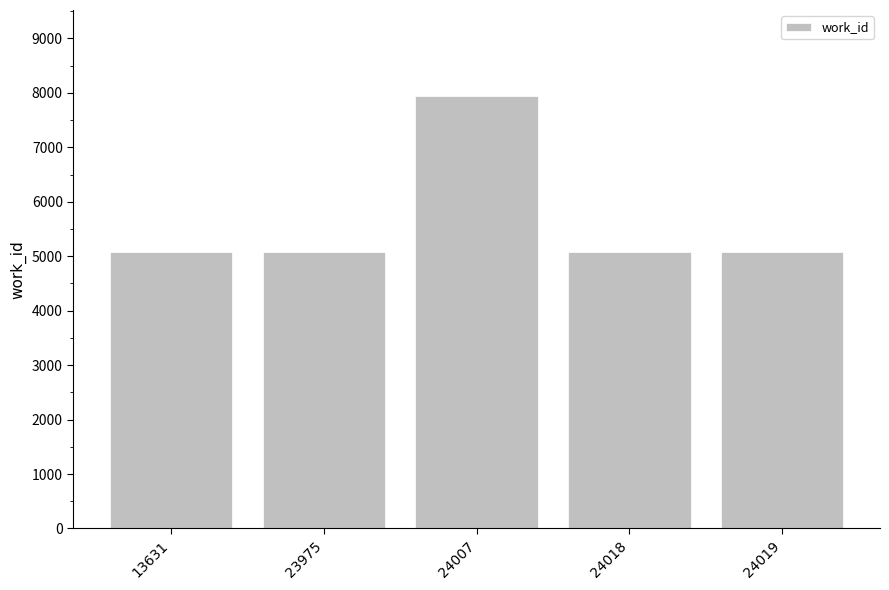

What is the ratio of the value at 24007 to the value at 24018?

1.6